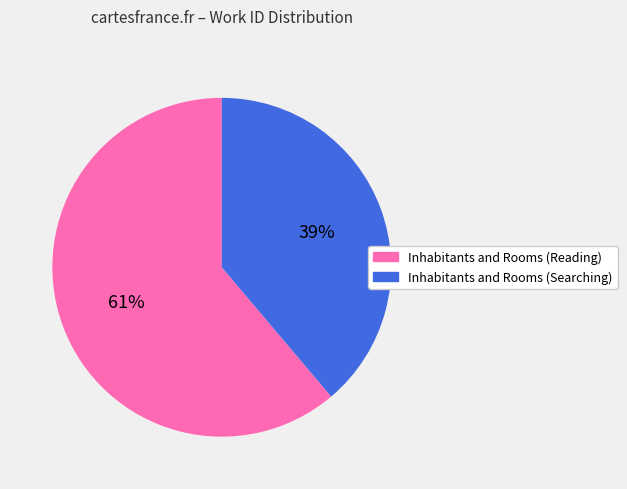

Is the sum of Inhabitants and Rooms (Reading) and Inhabitants and Rooms (Searching) greater than half?

Yes